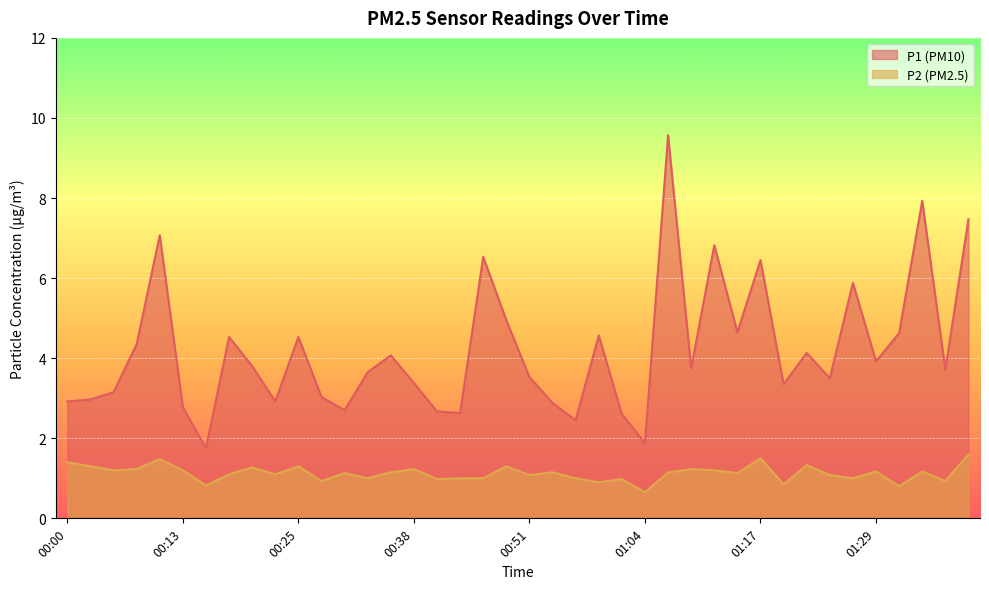

What is the sum of the P1 values at 00:00 and 00:28?

5.9